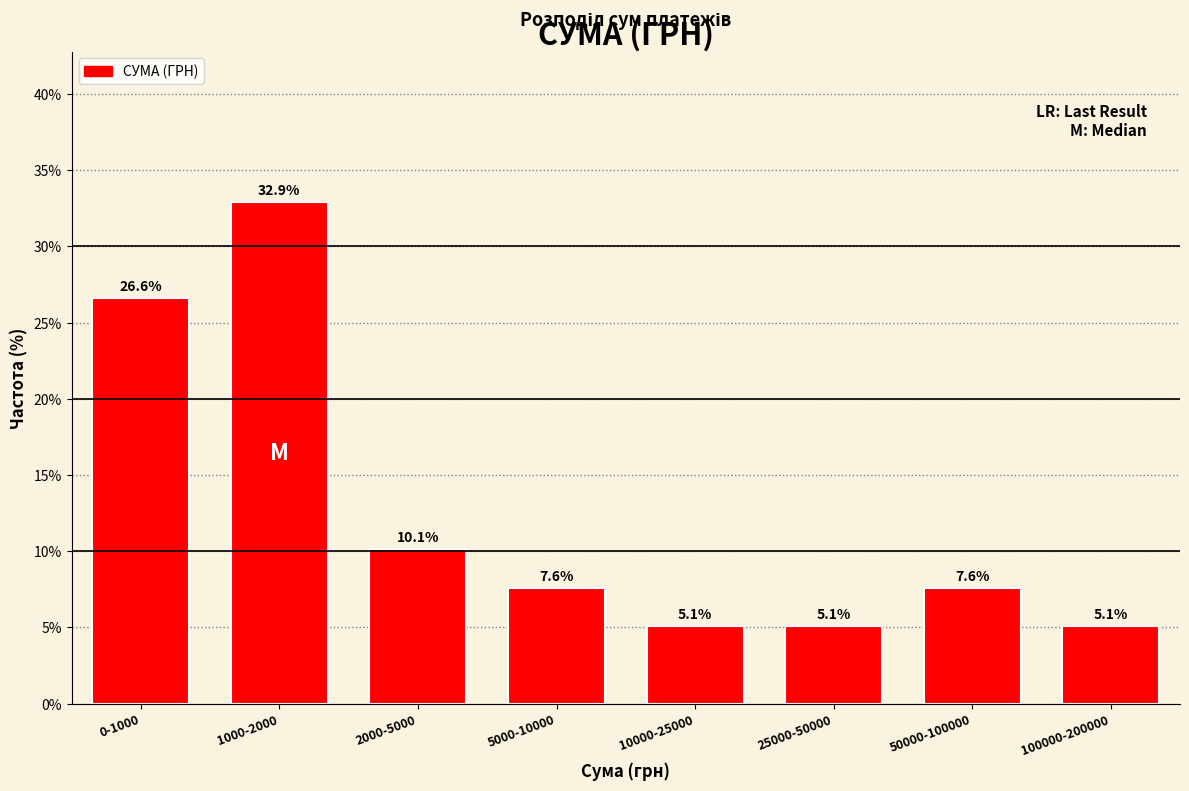

Reading right to left, transcribe all the data shown in this chart.

100000-200000=5.1	50000-100000=7.6	25000-50000=5.1	10000-25000=5.1	5000-10000=7.6	2000-5000=10.1	1000-2000=32.9	0-1000=26.6